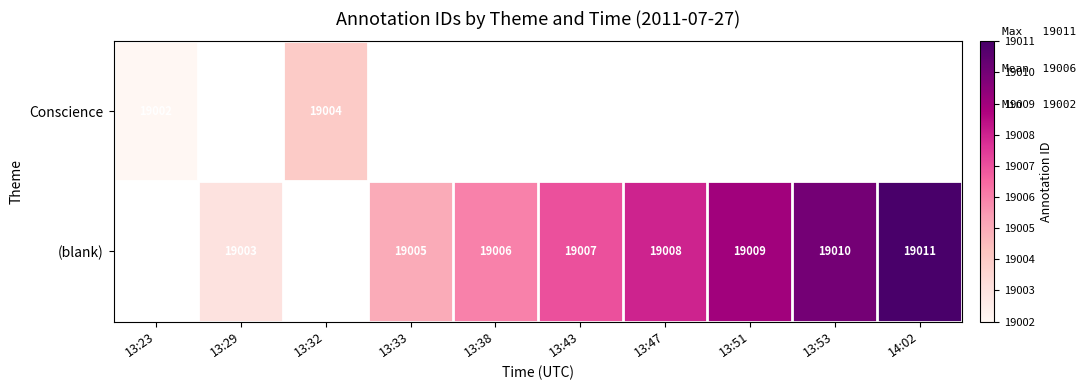

Is the value of (blank) at 13:38 greater than the value of Conscience at 13:32?

Yes